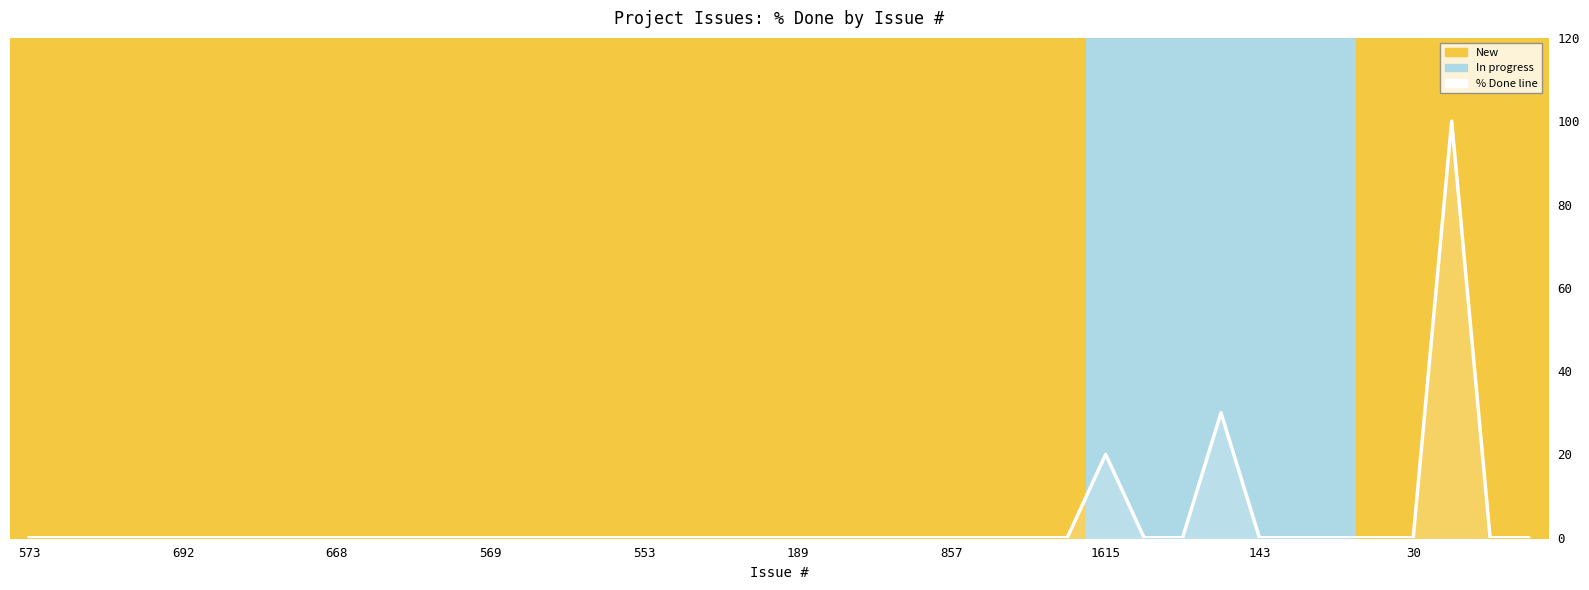

Rank the categories by value from lowest to highest.

573, 692, 668, 569, 553, 189, 857, 1615, 143, 30, 10, 11, 12, 13, 14, 15, 16, 17, 18, 19, 20, 21, 22, 23, 24, 25, 26, 27, 29, 30, 32, 33, 34, 35, 36, 38, 39, 28, 31, 37